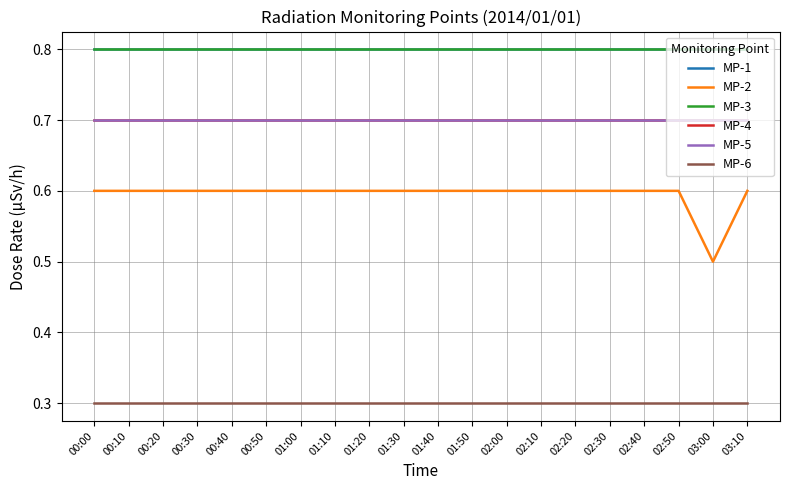

What is the label of the 20th point from the right?

00:00